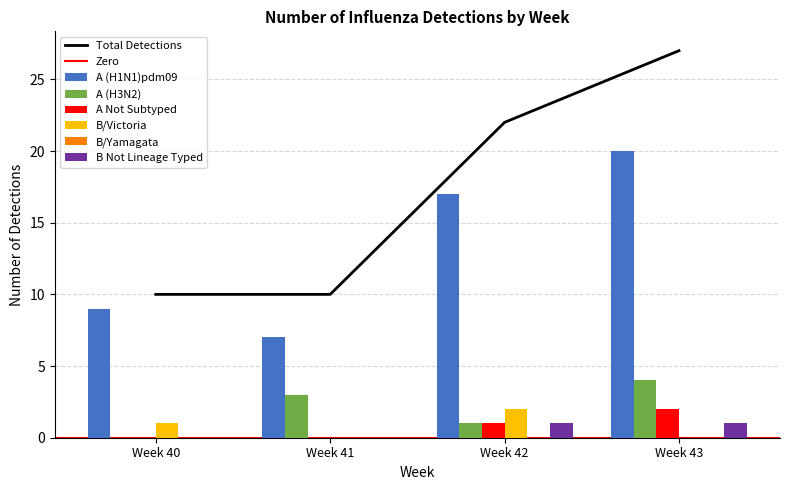

What is the difference between the maximum and minimum values in the B/Victoria series?

2